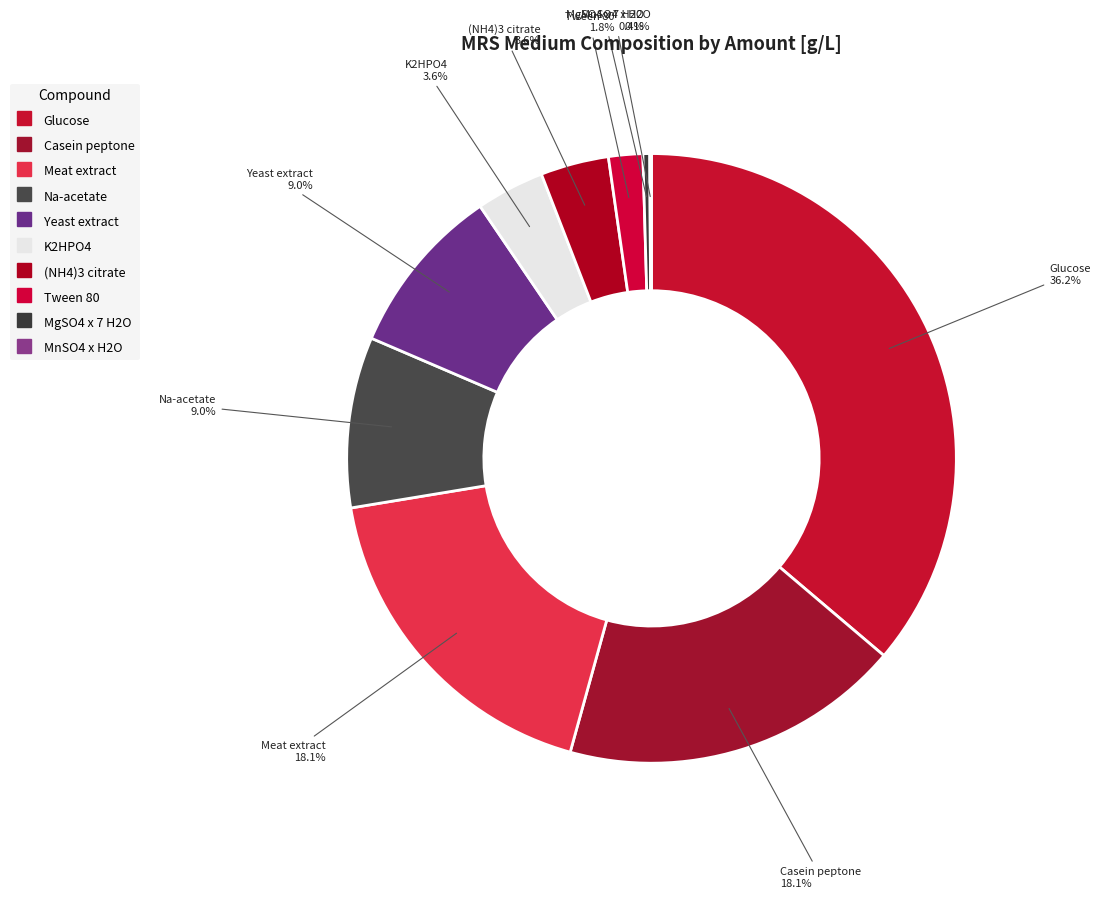

To the nearest percent, what is the average slice percentage?

10%